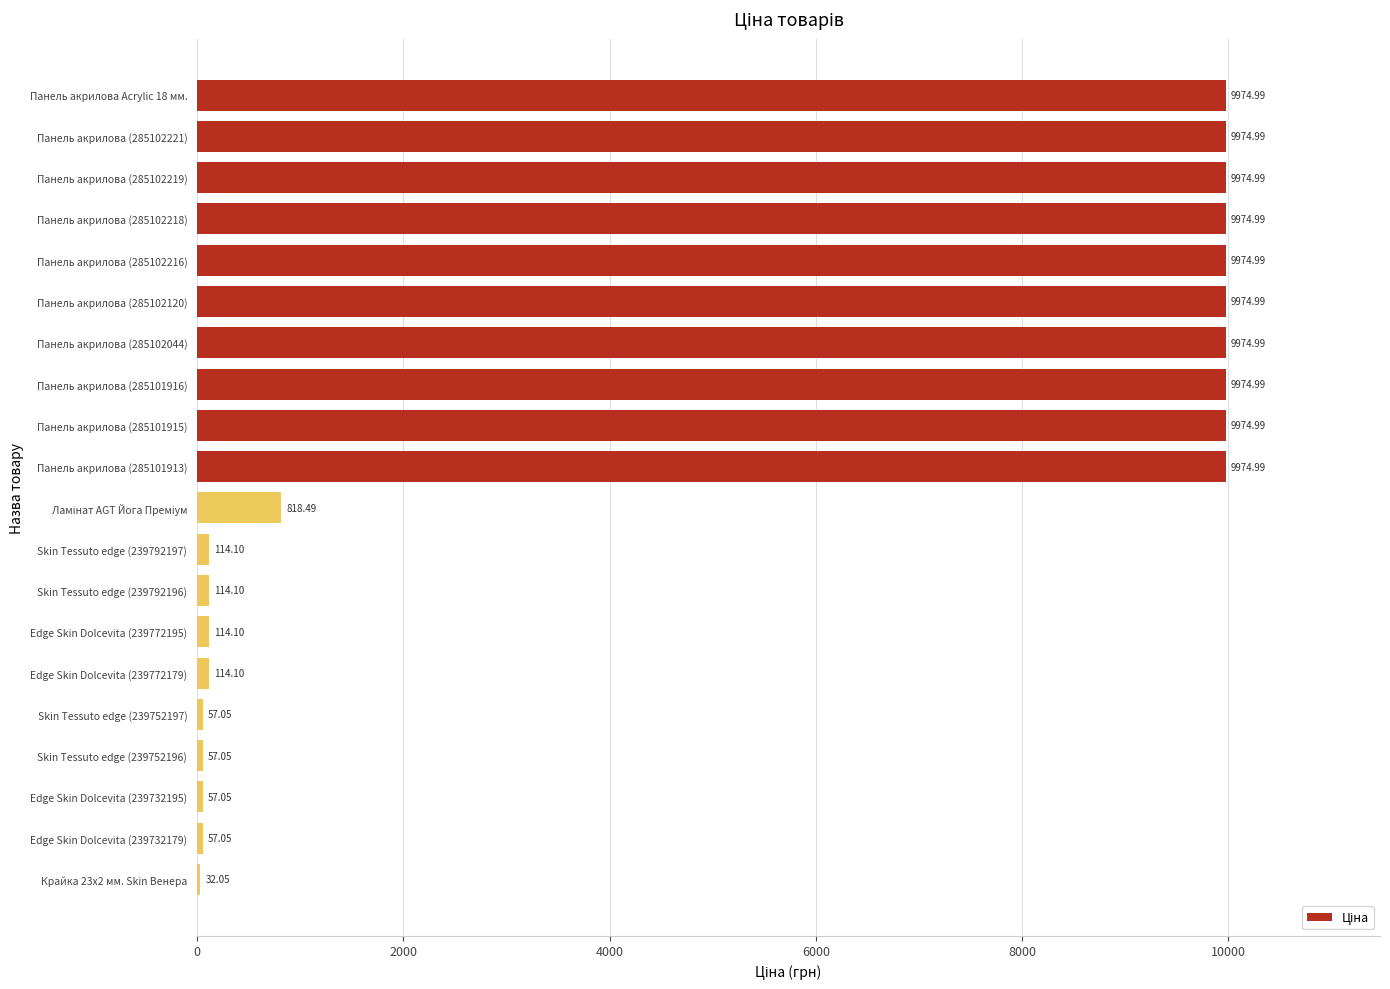

What is the sum of the values at Skin Tessuto edge (239792196) and Панель акрилова (285101916)?

10089.1